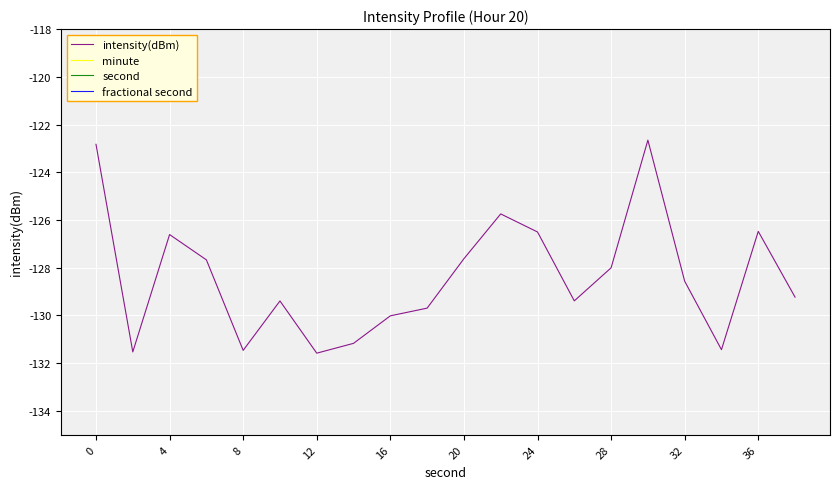

Reading left to right, what are all the values shown in this chart?

intensity(dBm): -122.8	-131.5	-126.6	-127.7	-131.5	-129.4	-131.6	-131.2	-130.0	-129.7	-127.6	-125.7	-126.5	-129.4	-128.0	-122.7	-128.6	-131.4	-126.5	-129.2
minute: 0.0	0.0	0.0	0.0	0.0	0.0	0.0	0.0	0.0	0.0	0.0	0.0	0.0	0.0	0.0	0.0	0.0	0.0	0.0	0.0
second: 0.0	2.0	4.0	6.0	8.0	10.0	12.0	14.0	16.0	18.0	20.0	22.0	24.0	26.0	28.0	30.0	32.0	34.0	36.0	38.0
fractional second: 0.0	0.0	0.0	0.0	0.0	0.0	0.0	0.0	0.0	0.0	0.0	0.0	0.0	0.0	0.0	0.0	0.0	0.0	0.0	0.0